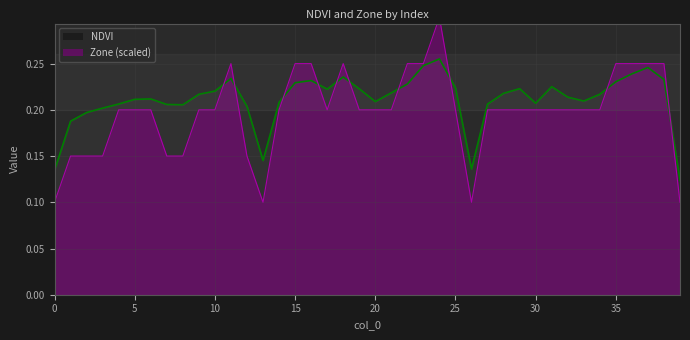

Is the value of NDVI at 16 greater than the value of Zone at 38?

No